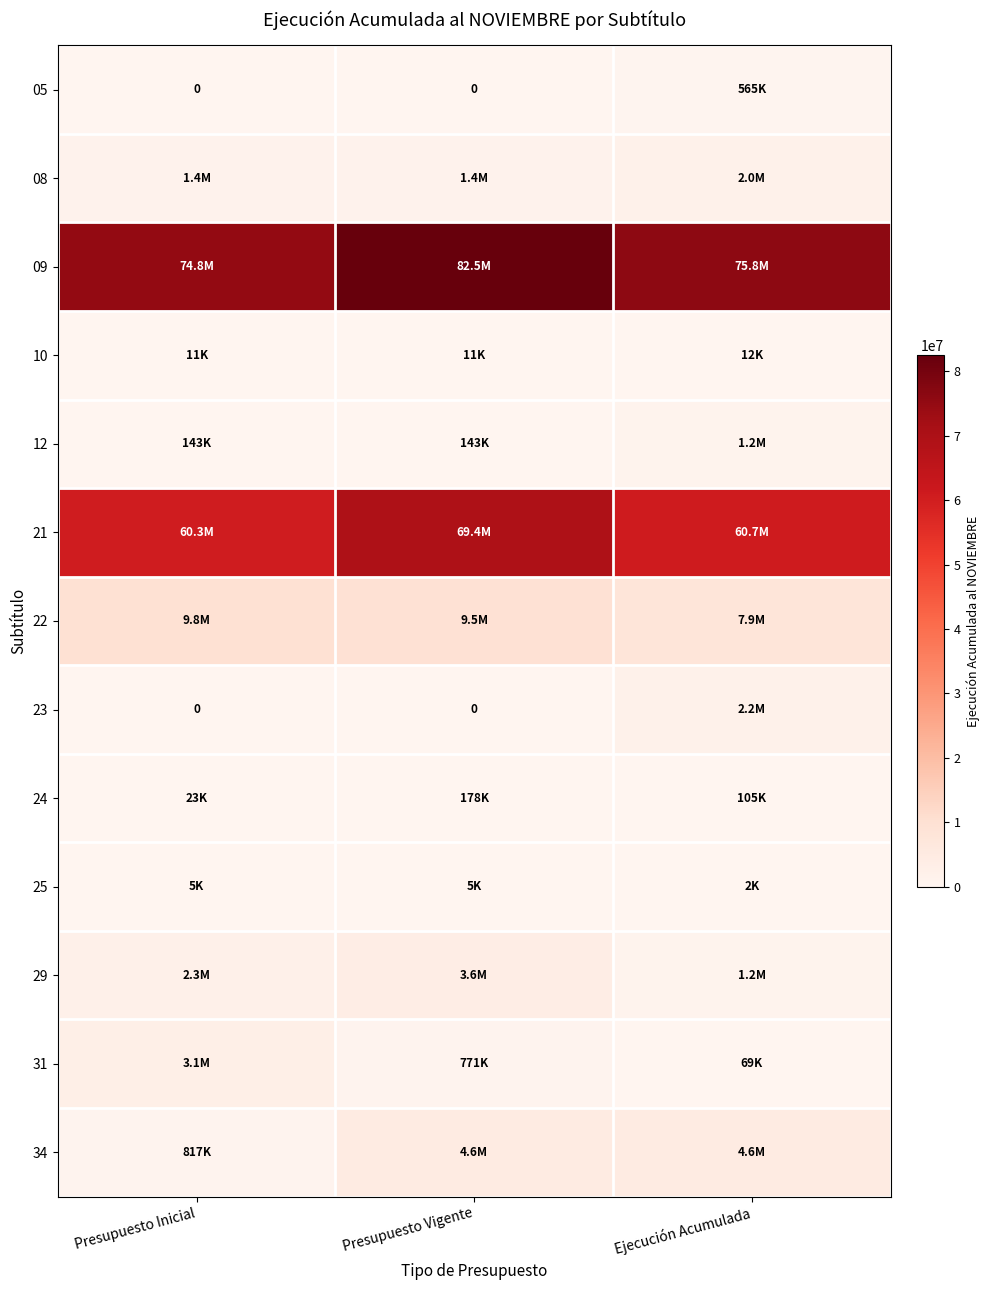

At Presupuesto Inicial, list the series in order from smallest to largest.

05, 23, 25, 10, 24, 12, 34, 08, 29, 31, 22, 21, 09